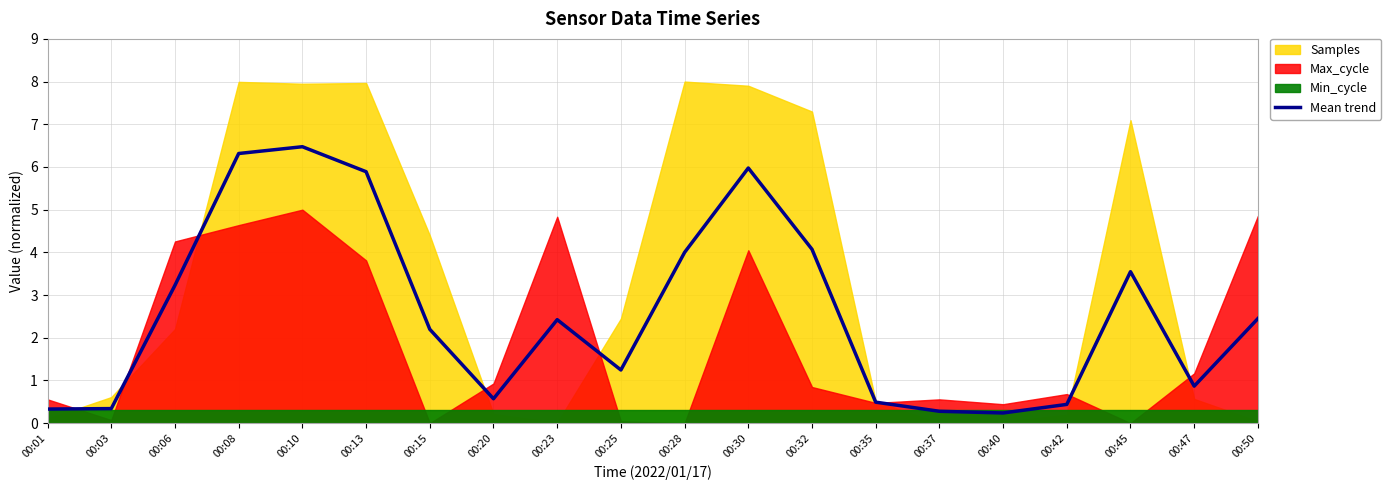

The chart shows a value of 0.1 at 00:40. True or false?

False